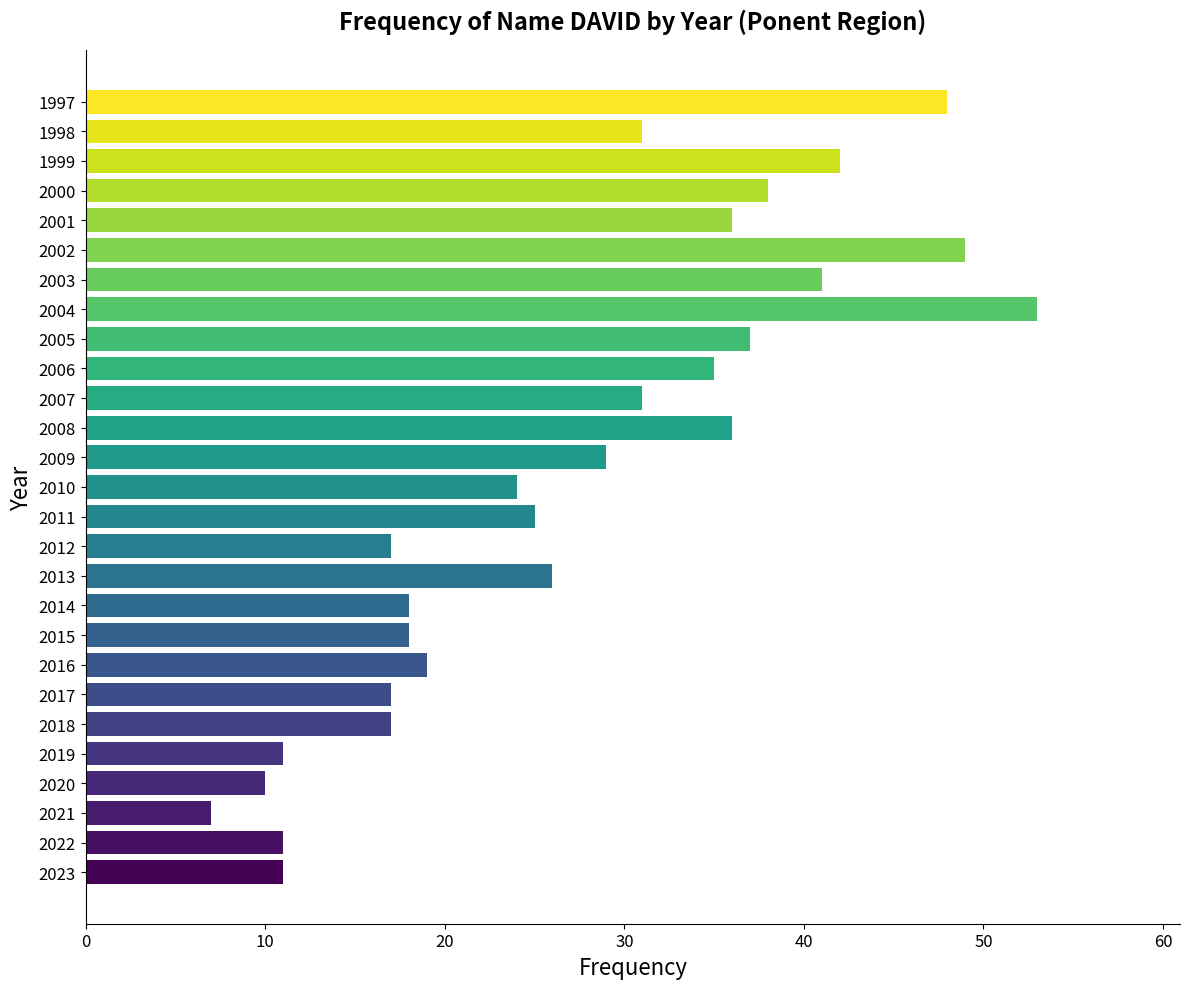

How many values are below 26?

13